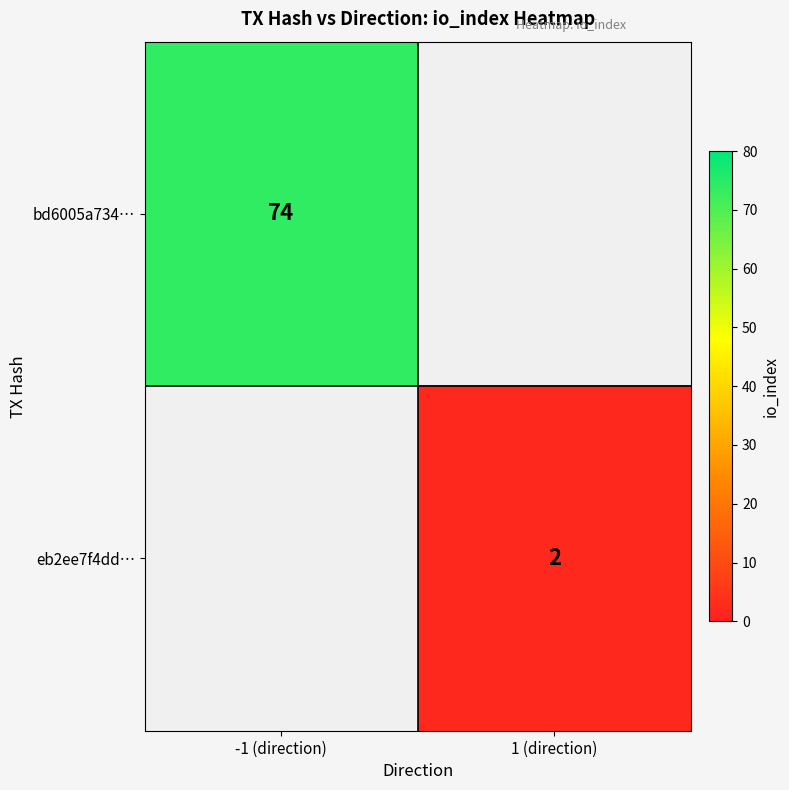

Count the number of categories in the chart.

2